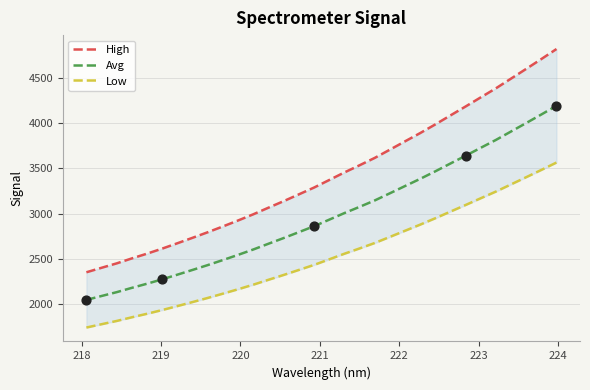

Which series contains the highest Y value?

High